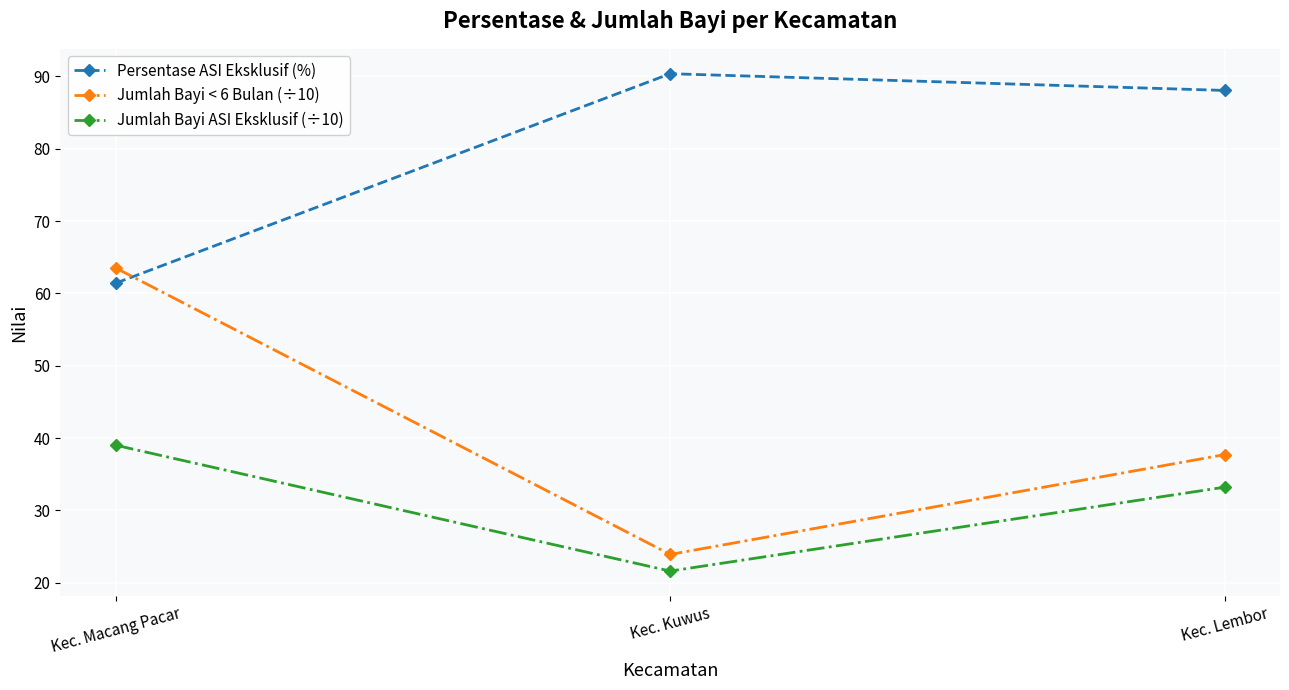

What is the value of the Persentase ASI Eksklusif (%) point at the 2nd from the left?

90.4